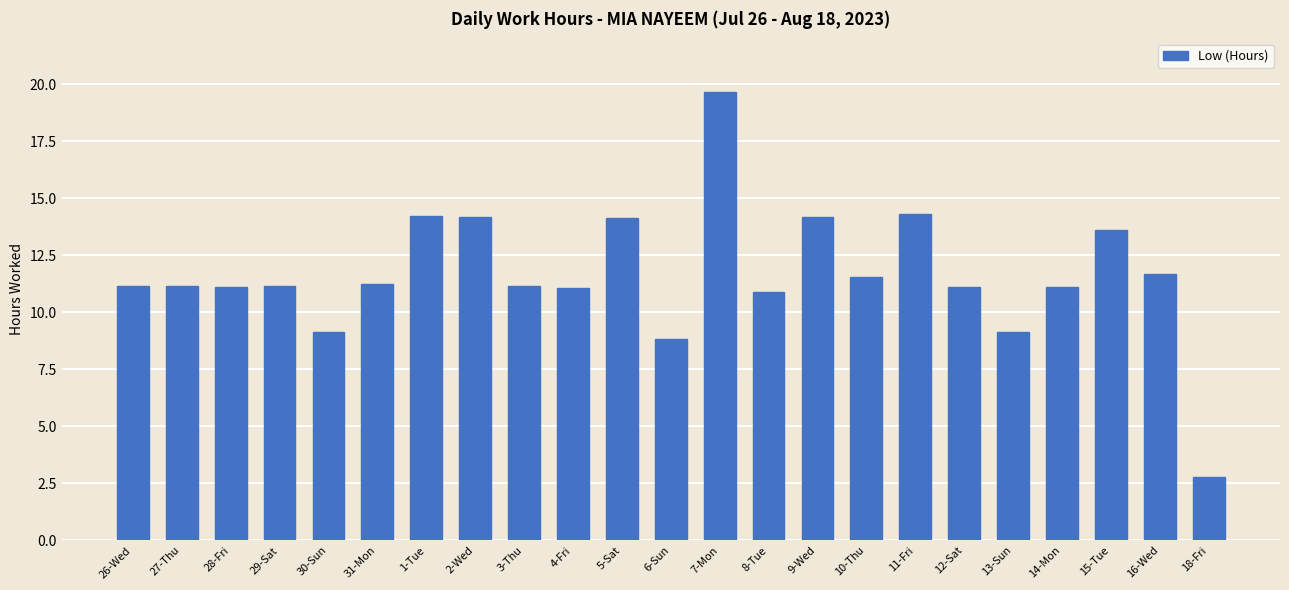

How many distinct data groups are displayed?

1